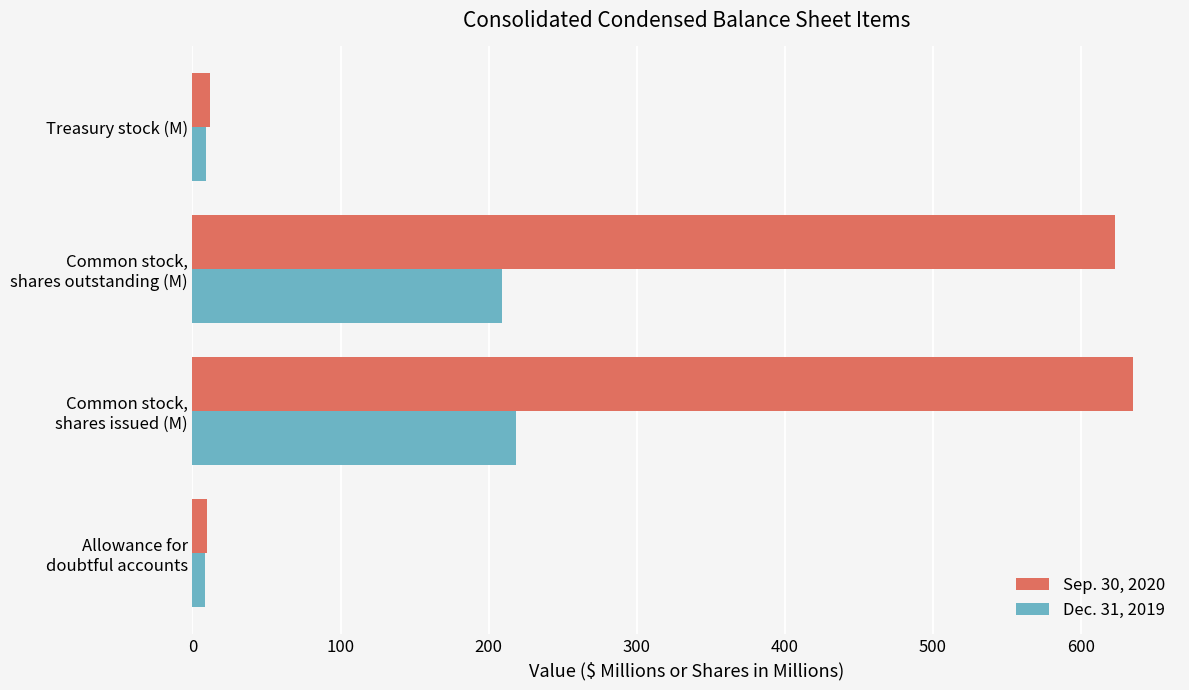

What is the sum of all Dec. 31, 2019 values?

444.9